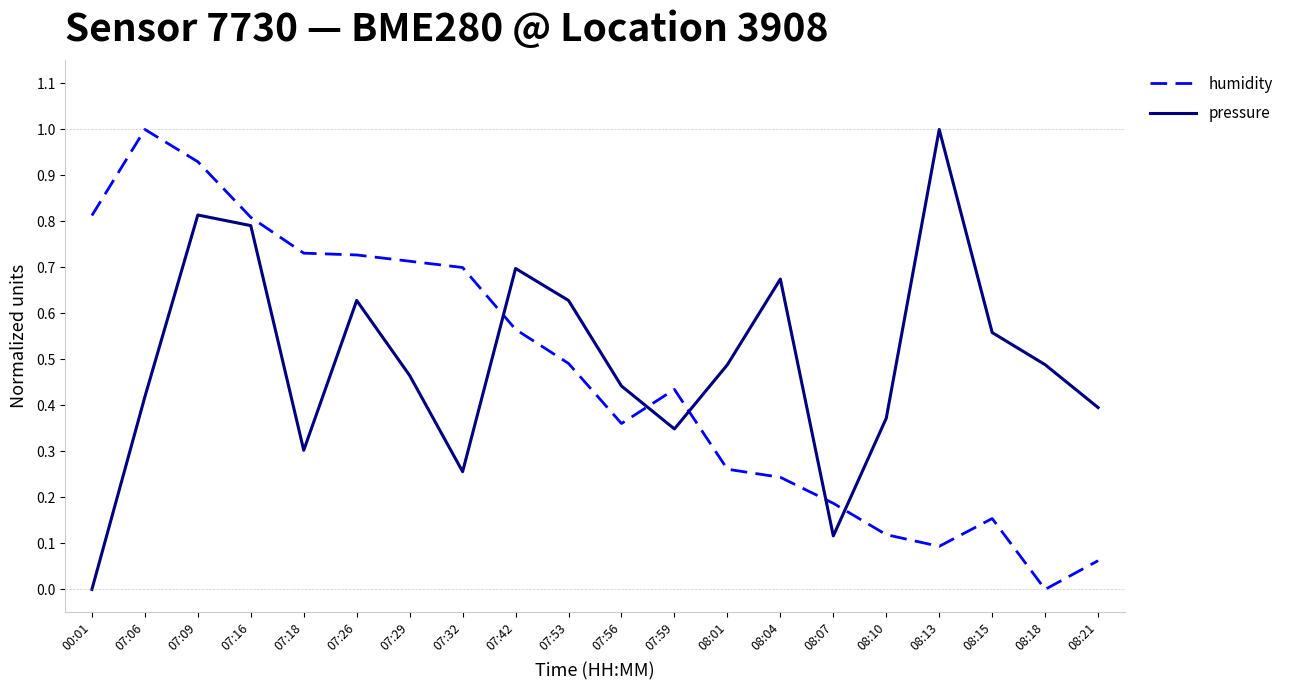

What position from the left is 07:53?

10